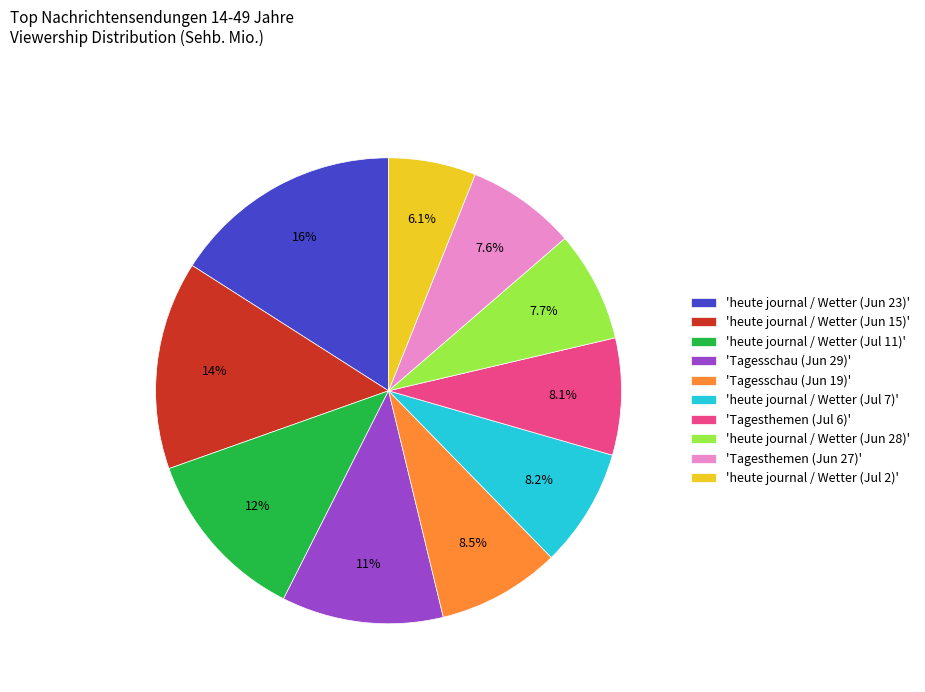

To the nearest percent, what is the difference between the largest and smallest slice percentages?

10%